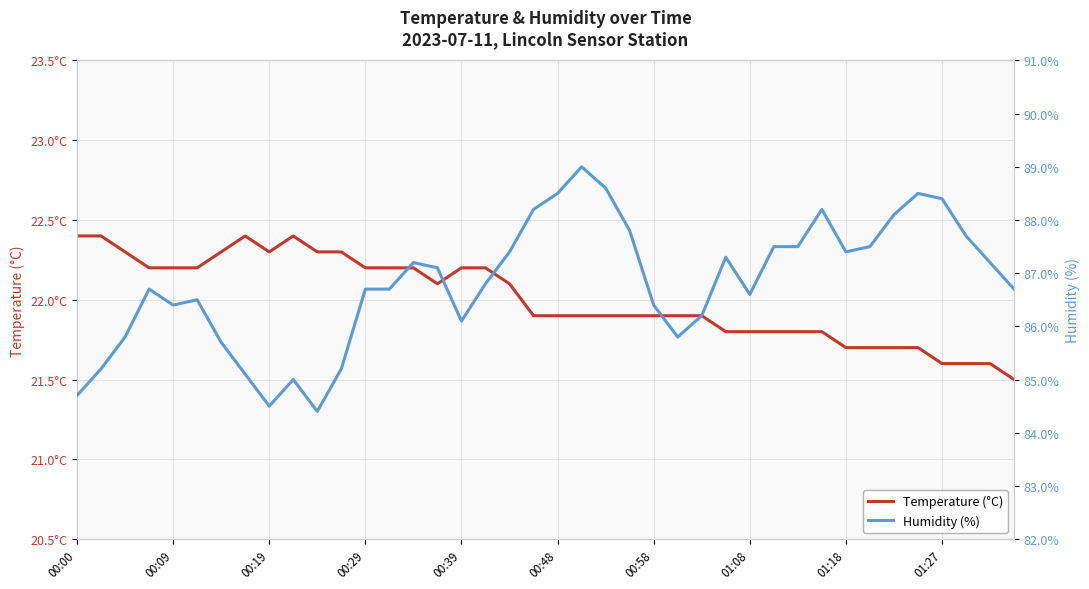

What is the value of the Temperature (°C) point at the 9th from the left?

22.3